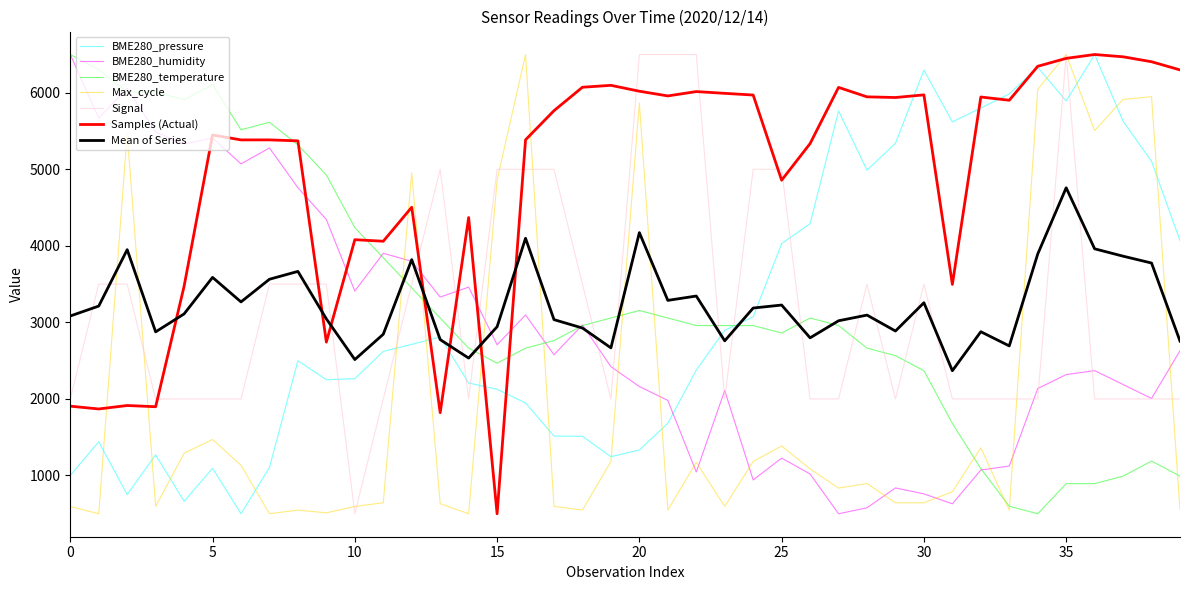

Which series has the largest total across all categories?

Samples (Actual)